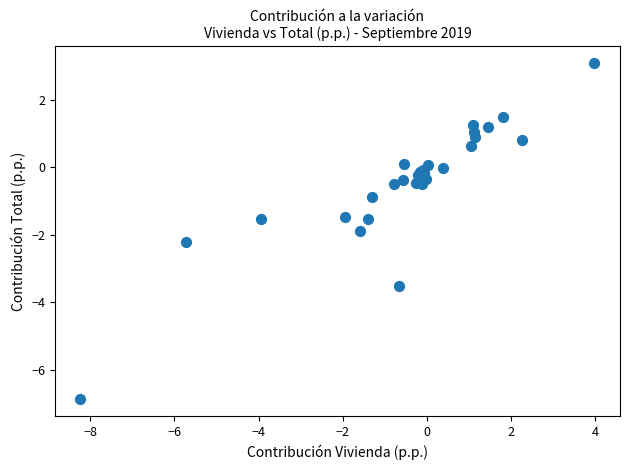

What Y value in the scatter plot is closest to -1?

-0.9